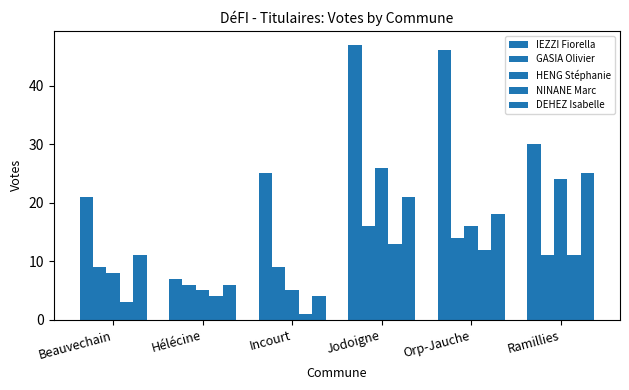

What is the sum of all DEHEZ Isabelle values?

85